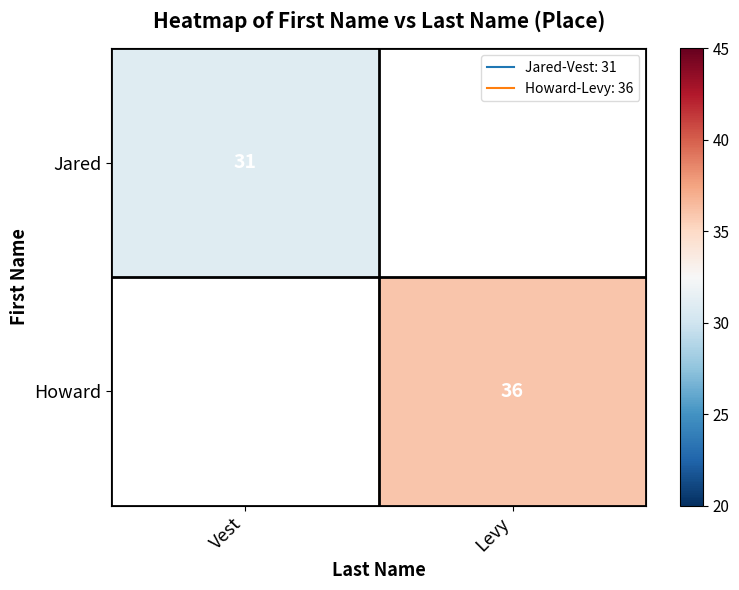

The Jared series shows 31.0 at Vest. True or false?

True